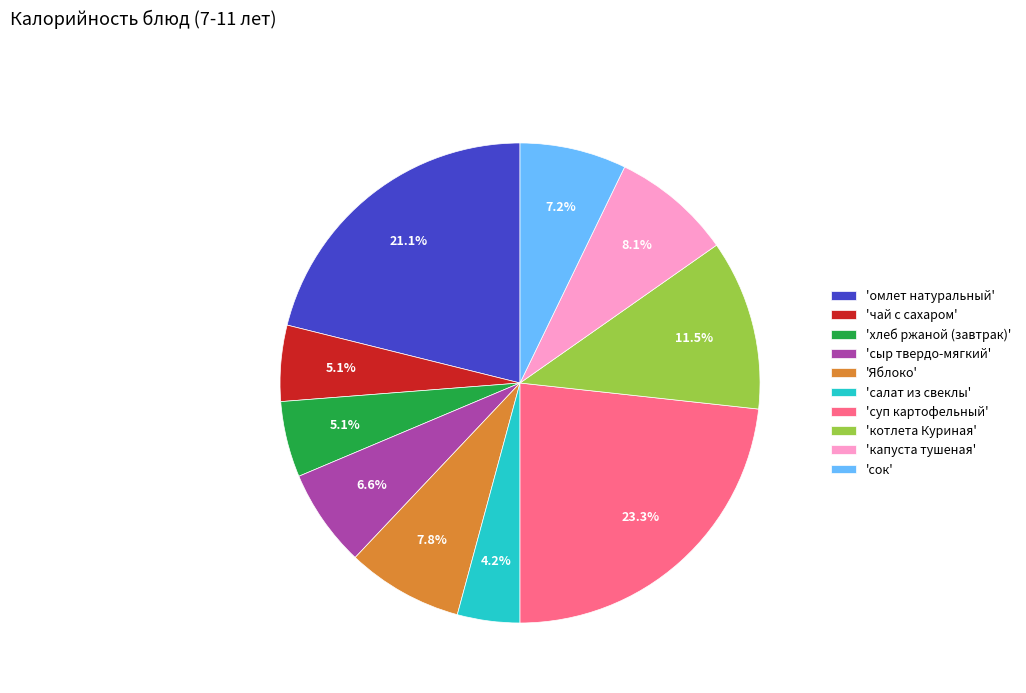

Is there a majority slice in this chart?

No